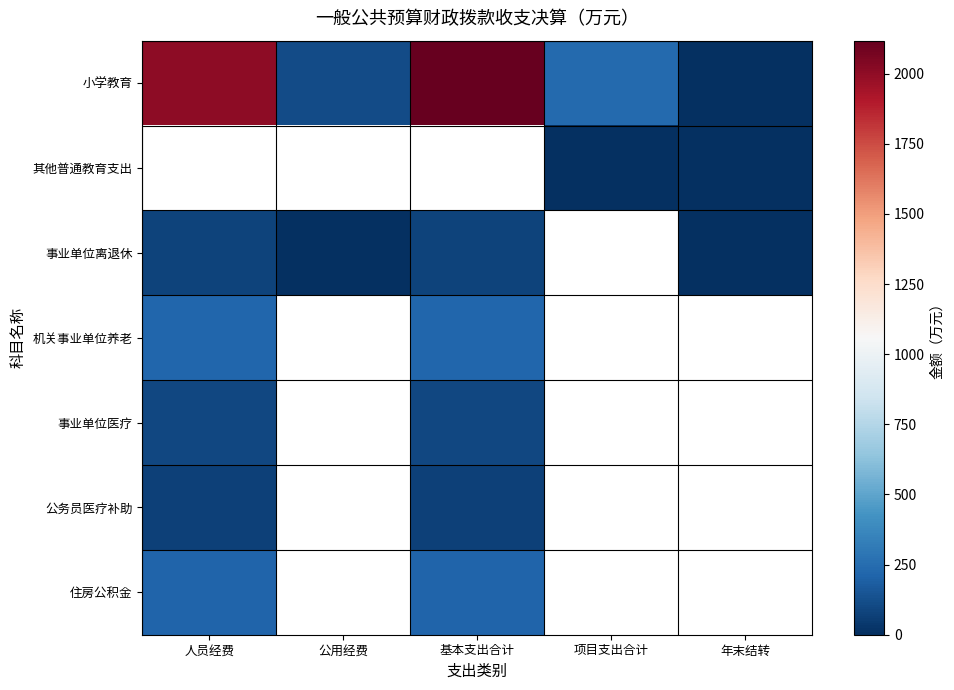

Between 基本支出合计 and 人员经费, which is larger?

基本支出合计